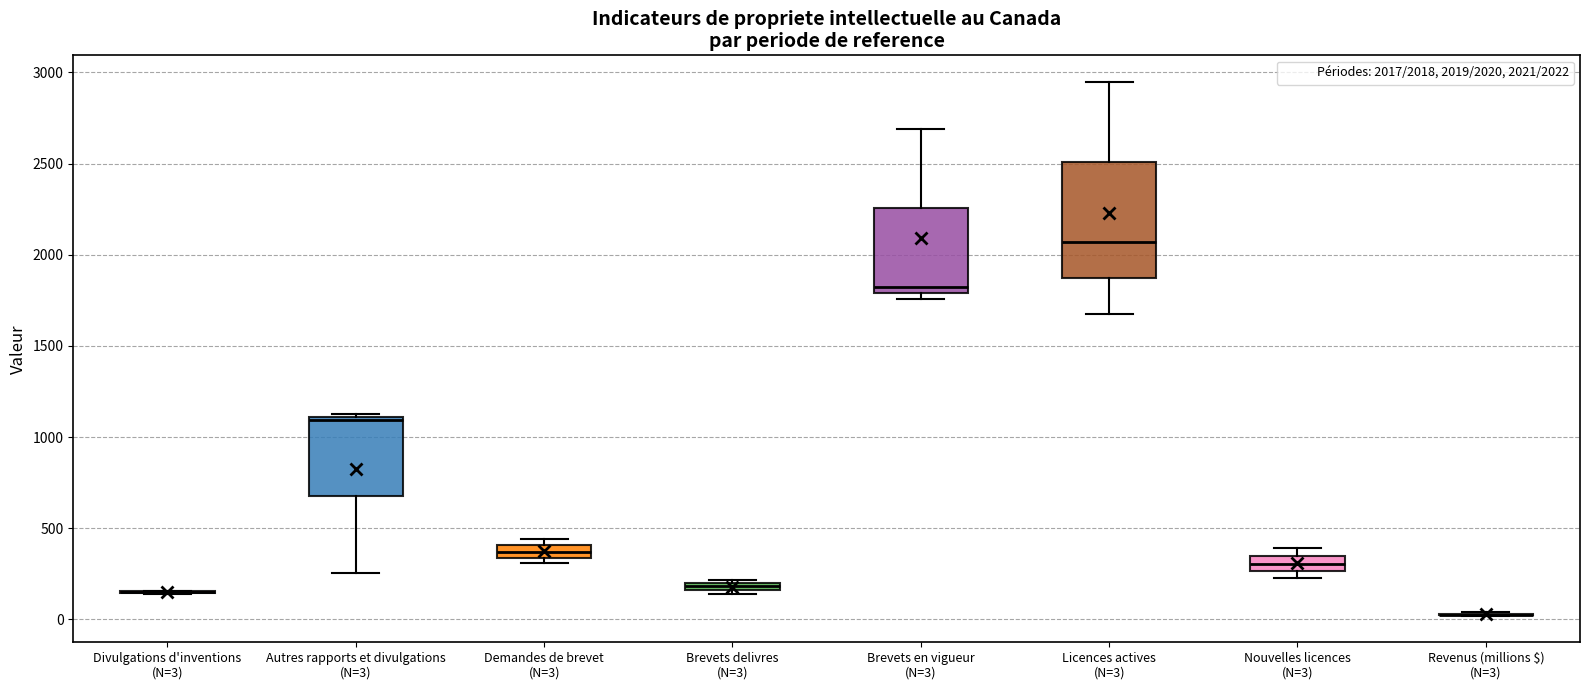

Comparing the boxes themselves (not the whiskers), which one is the tallest?

Licences actives (N=3)